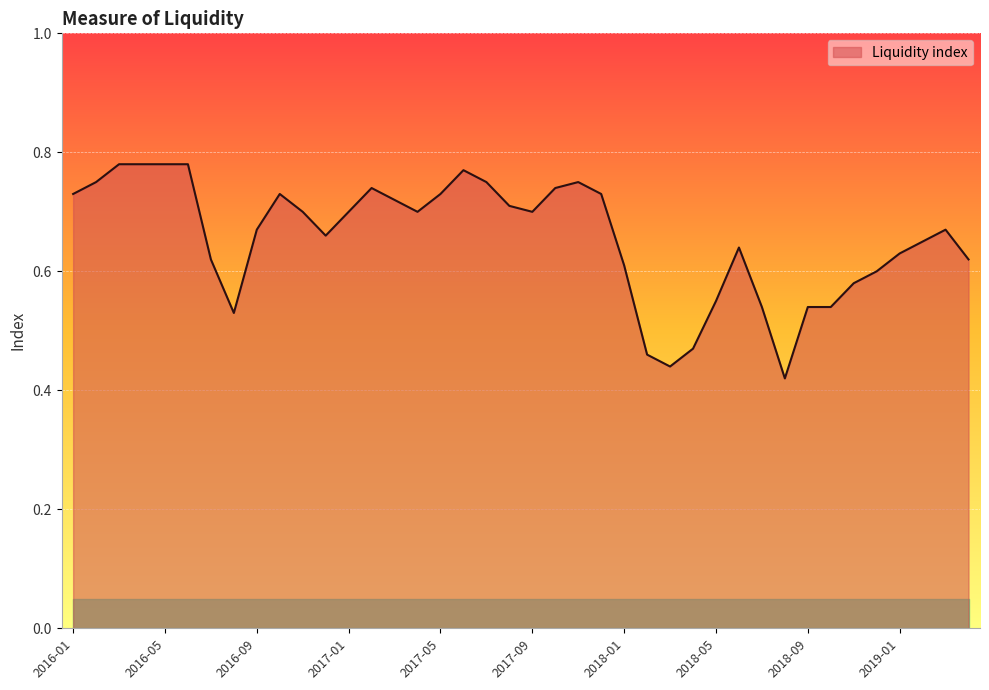

Reading left to right, what are all the values shown in this chart?

2016-01=0.7	2016-02=0.8	2016-03=0.8	2016-04=0.8	2016-05=0.8	2016-06=0.8	2016-07=0.6	2016-08=0.5	2016-09=0.7	2016-10=0.7	2016-11=0.7	2016-12=0.7	2017-01=0.7	2017-02=0.7	2017-03=0.7	2017-04=0.7	2017-05=0.7	2017-06=0.8	2017-07=0.8	2017-08=0.7	2017-09=0.7	2017-10=0.7	2017-11=0.8	2017-12=0.7	2018-01=0.6	2018-02=0.5	2018-03=0.4	2018-04=0.5	2018-05=0.6	2018-06=0.6	2018-07=0.5	2018-08=0.4	2018-09=0.5	2018-10=0.5	2018-11=0.6	2018-12=0.6	2019-01=0.6	2019-02=0.7	2019-03=0.7	2019-04=0.6